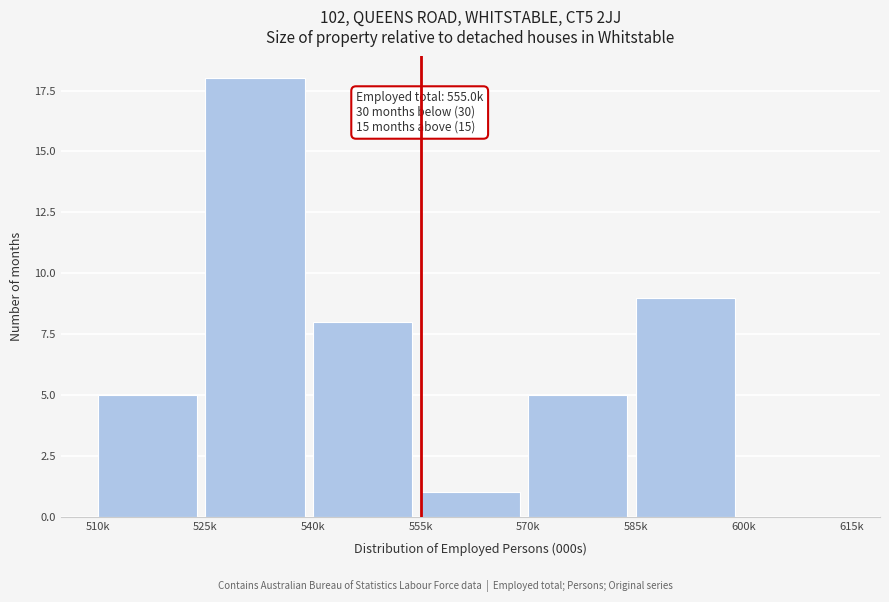

Reading left to right, what are all the values shown in this chart?

510k=5	525k=18	540k=8	555k=1	570k=5	585k=9	600k=0